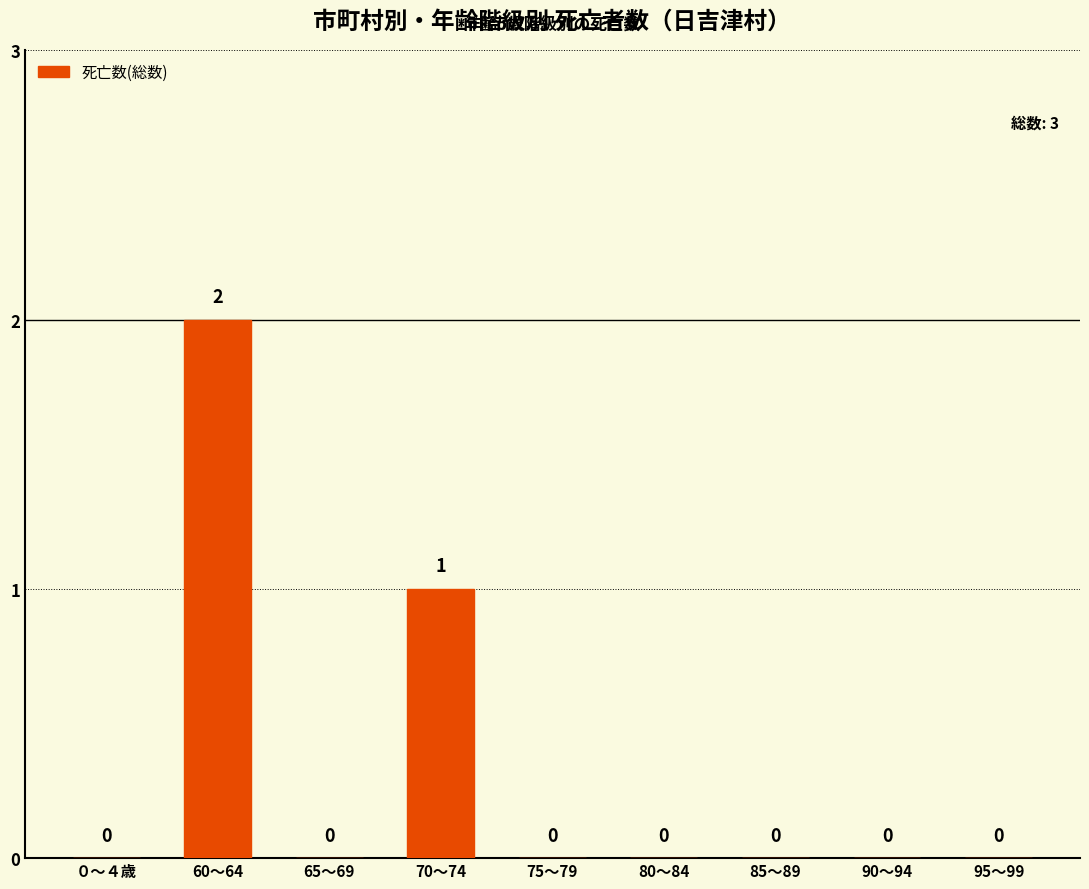

Which category has the highest value across all series?

60～64